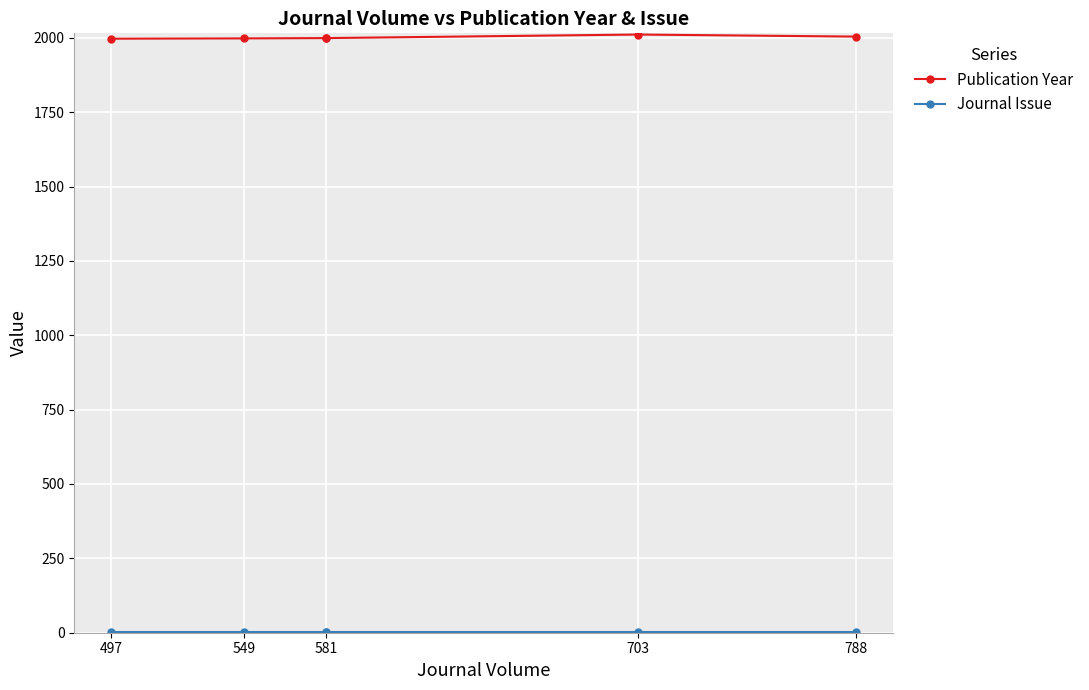

Which category has the highest value in the Journal Issue series?

497